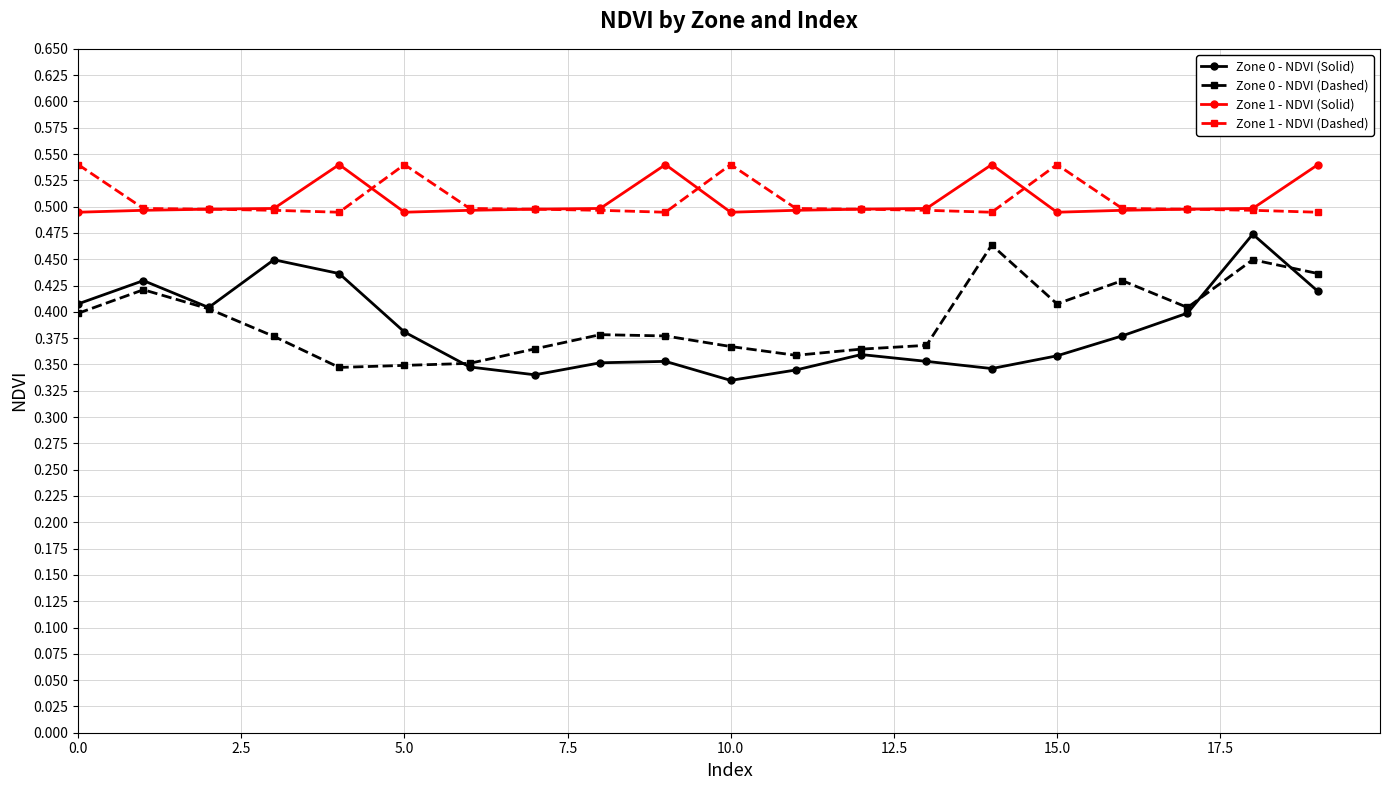

True or false: Zone 1 - NDVI (Solid) has more than 1 points higher than both neighbors.

True